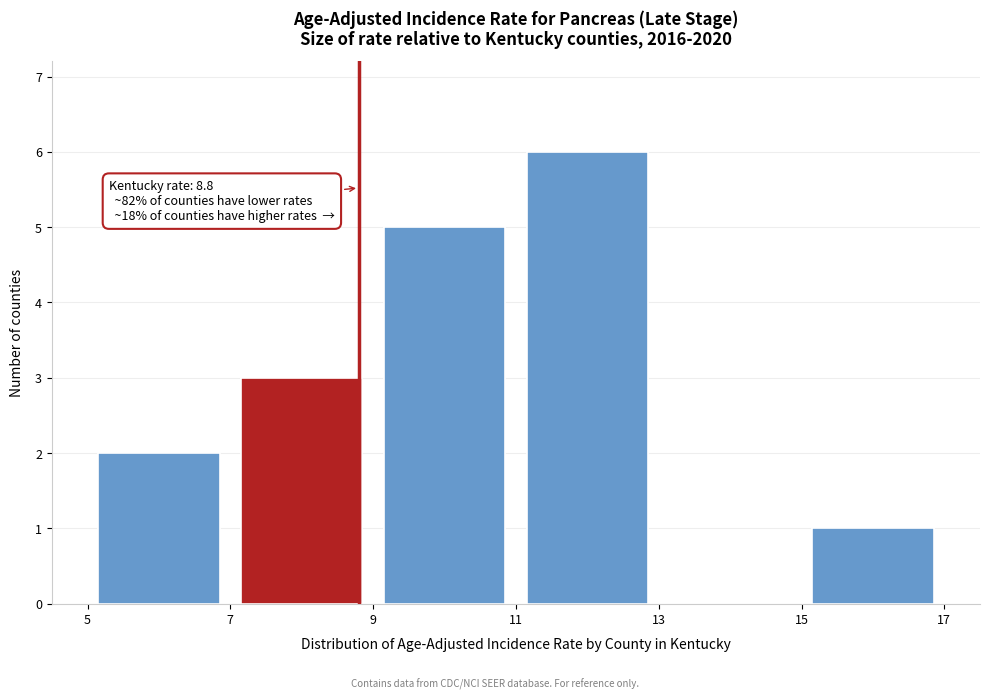

Over which range of the x-axis is the bar tallest?

11 to 13